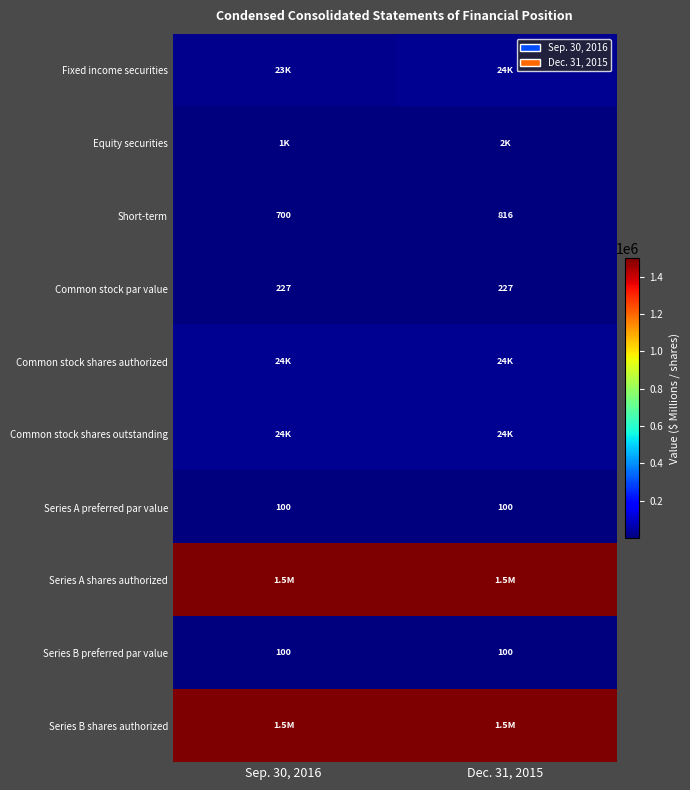

Which category has the highest value across all series?

Sep. 30, 2016